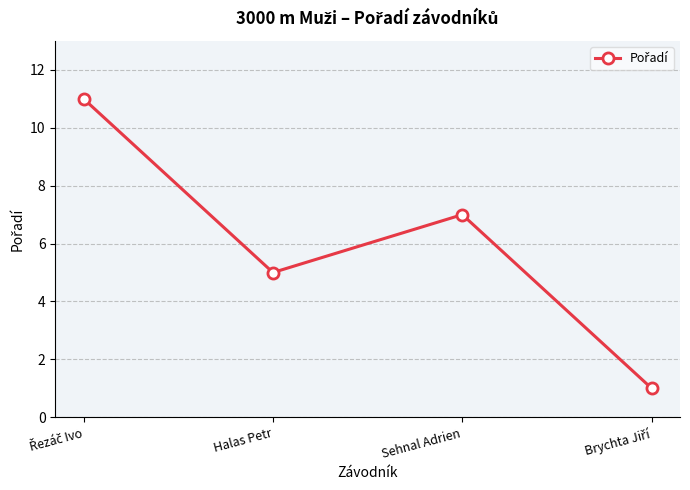

What is the maximum value shown in the chart?

11